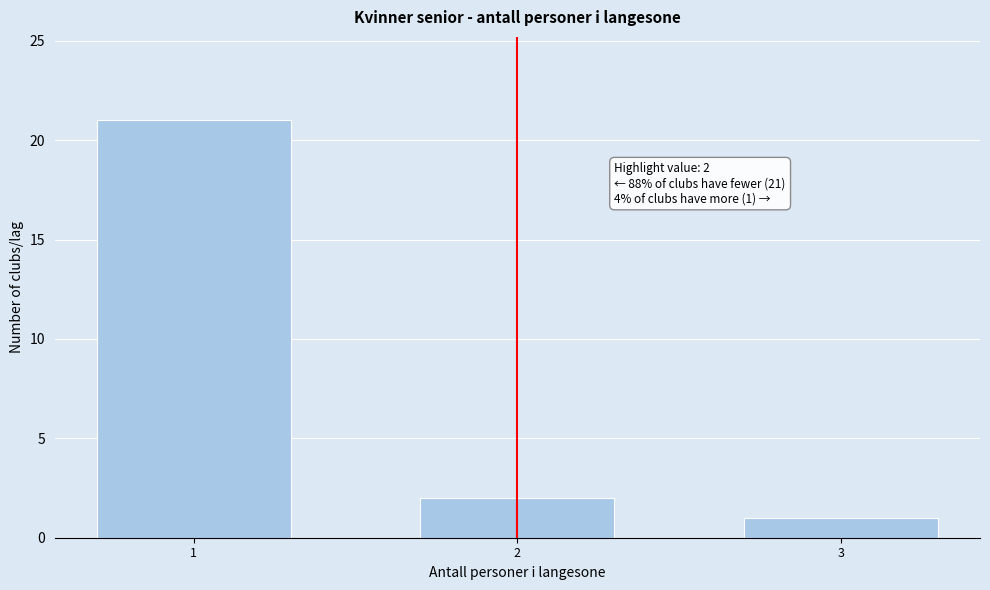

Reading right to left, extract all data points from this chart.

3=1	2=2	1=21